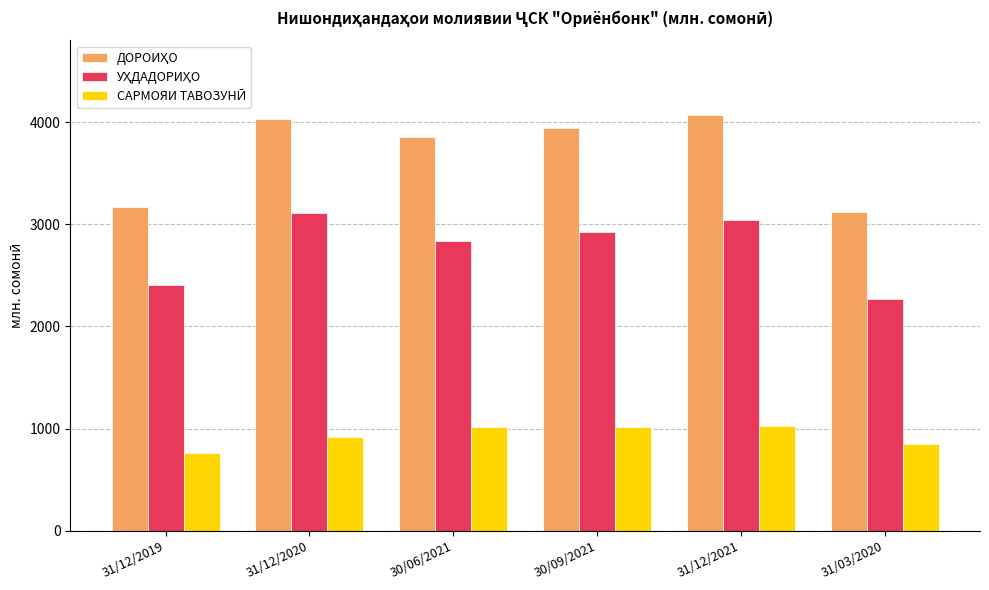

What is the smallest value displayed?

761.8